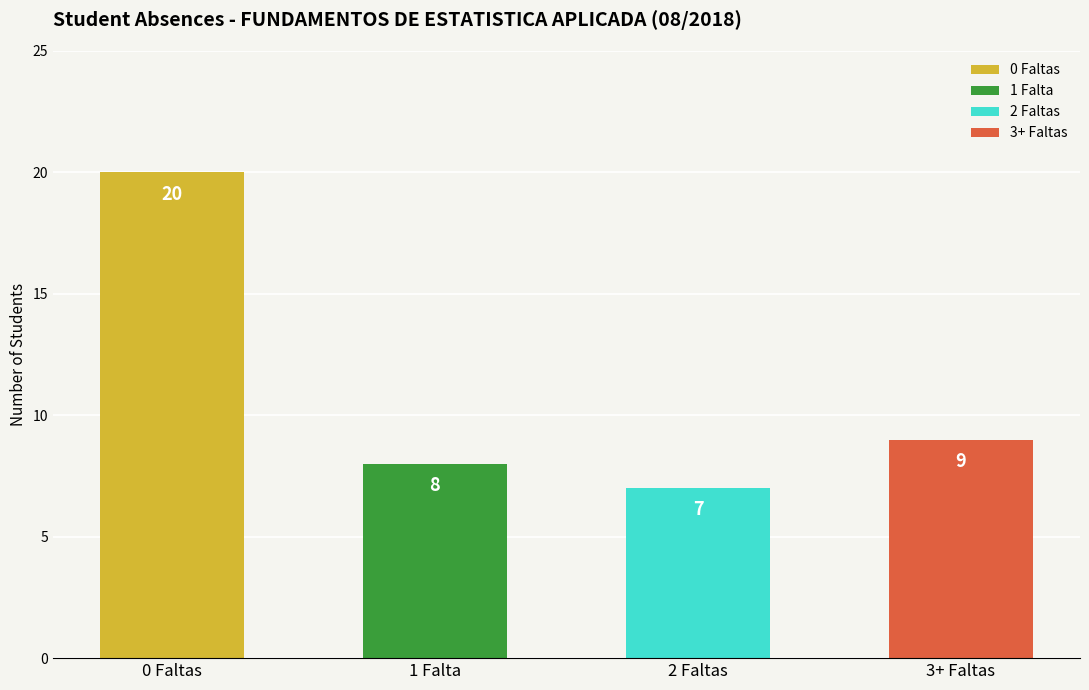

Which label corresponds to the largest value in the chart?

0 Faltas